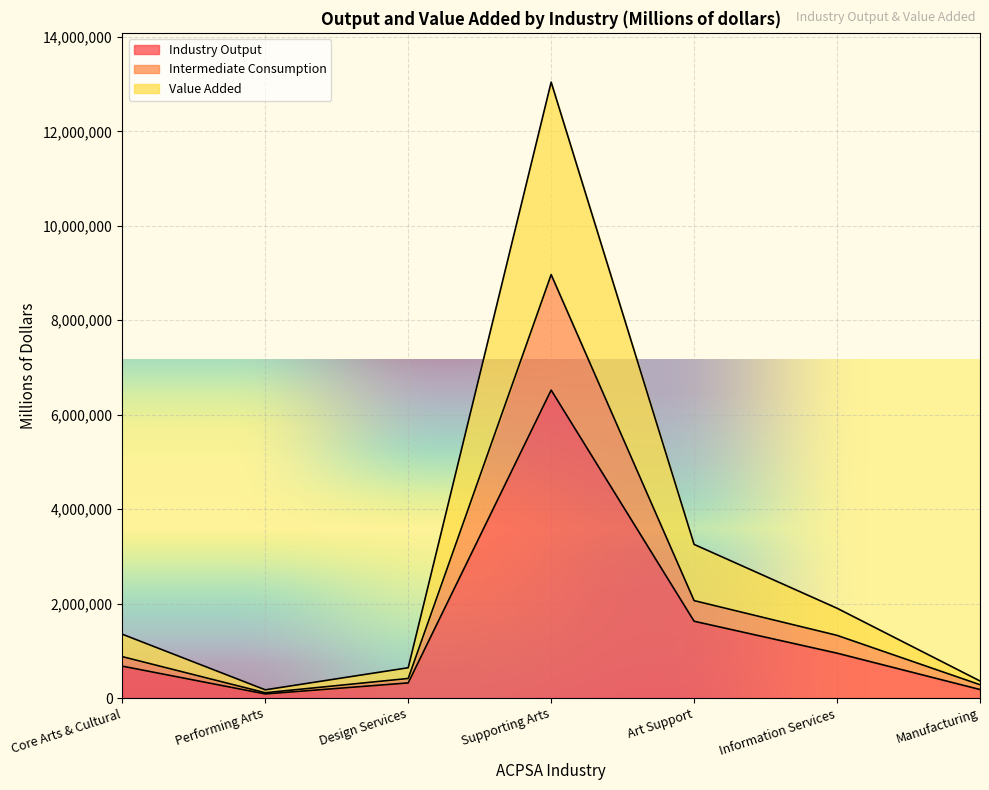

Which label corresponds to the smallest value in the chart?

Performing Arts